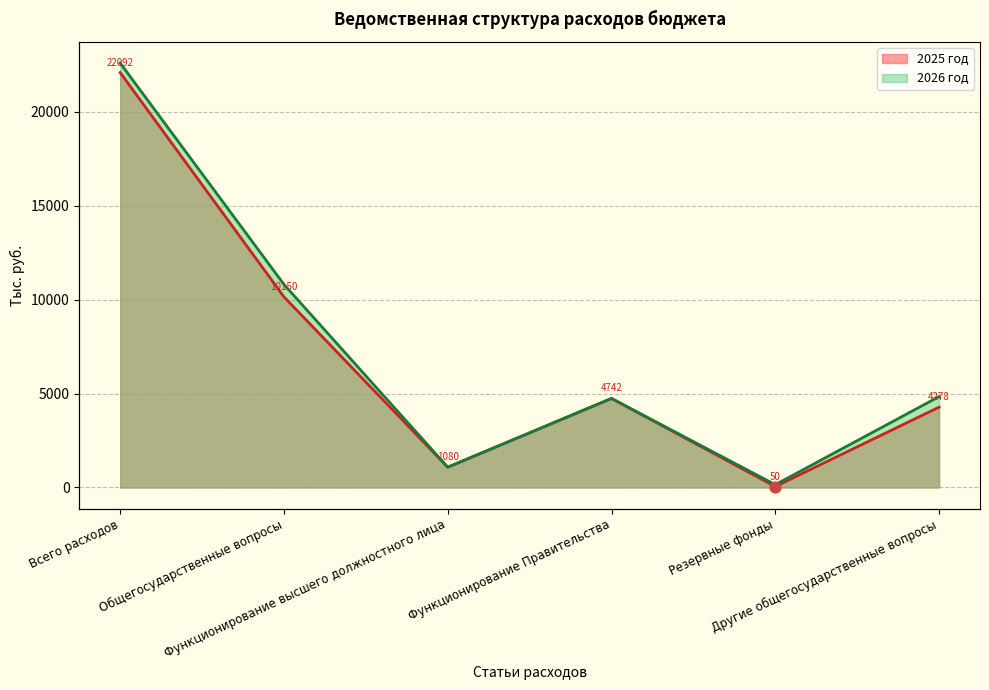

Which series has the widest spread of Y values?

2026 год